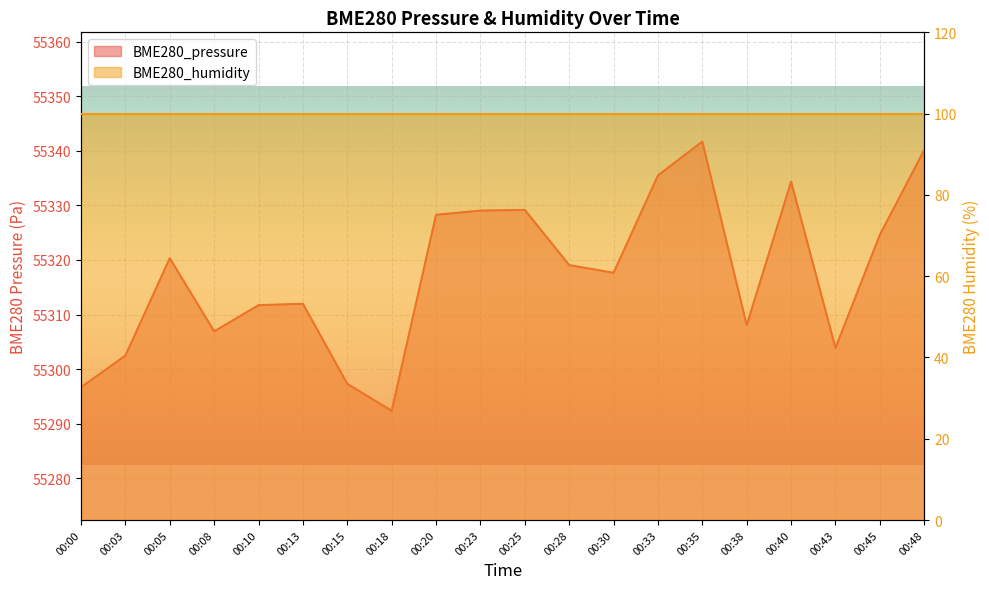

Count the number of values greater than 55319.

10